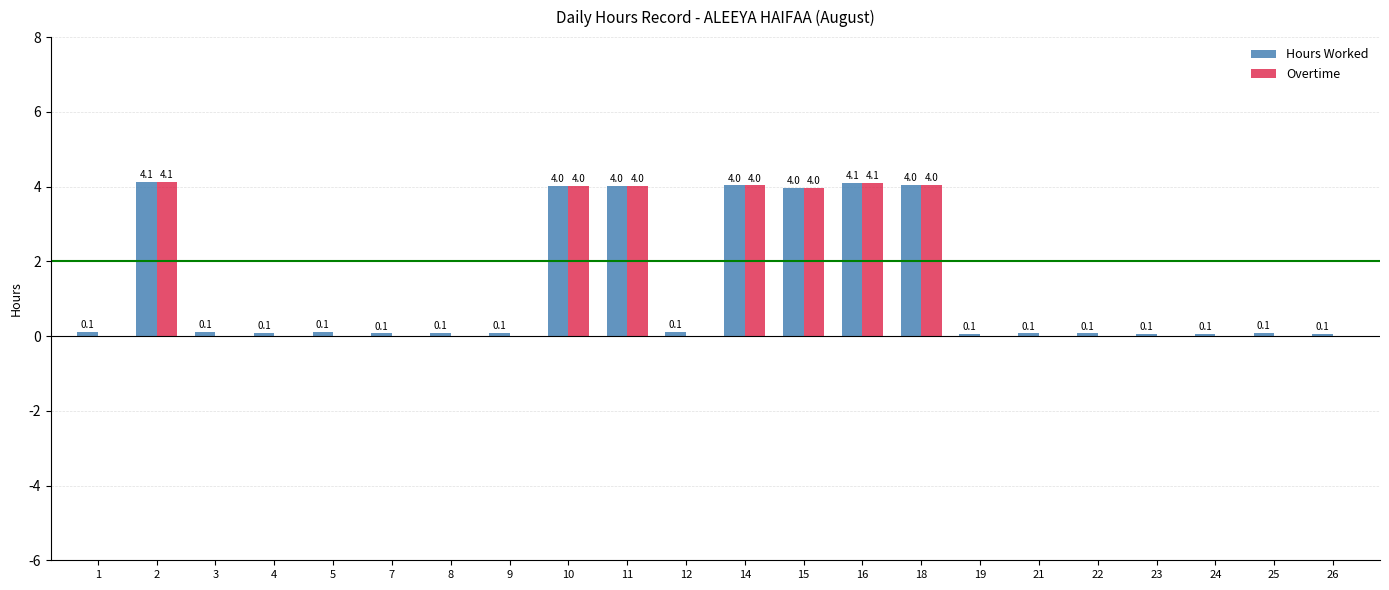

What are all the series names shown in the legend?

Hours Worked, Overtime